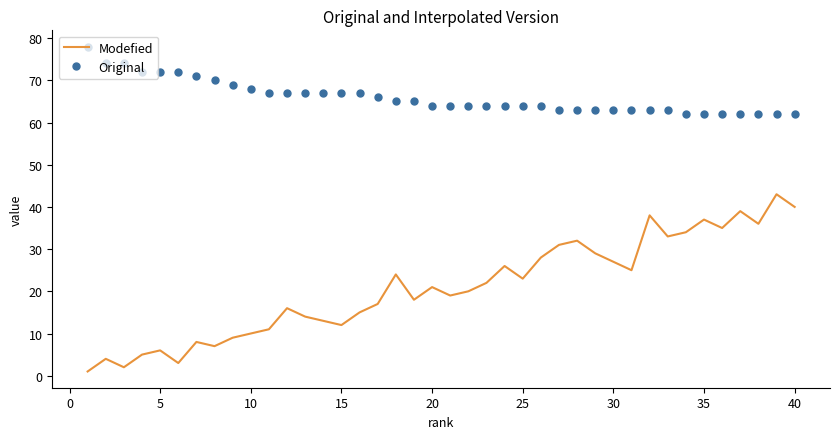

What is the difference between the maximum and minimum values in the Original series?

16